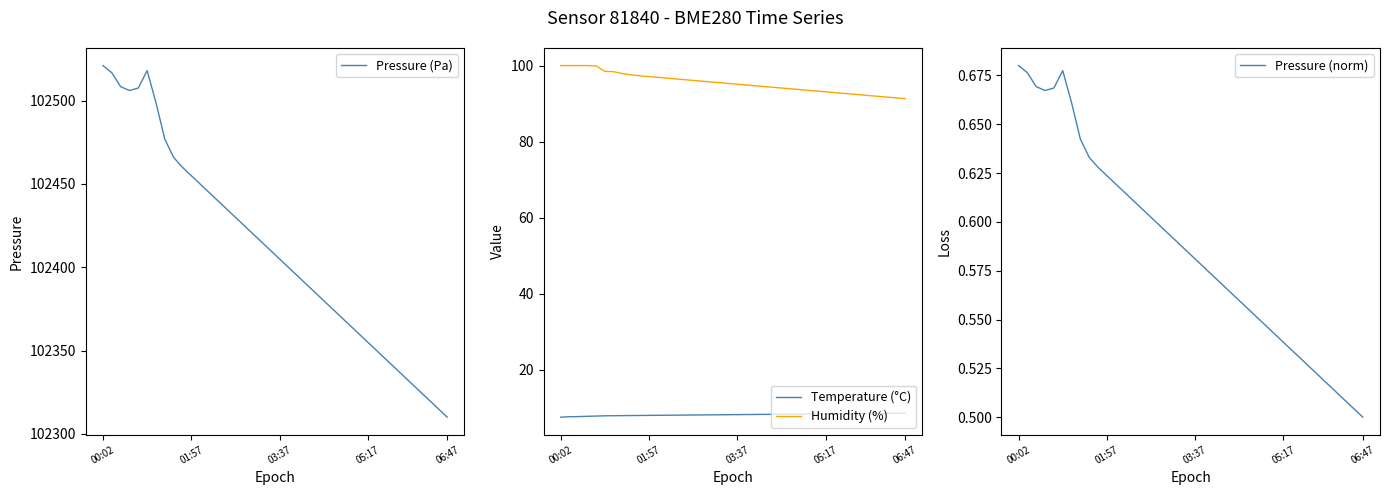

At which category does the chart reach its peak across all series?

00:02